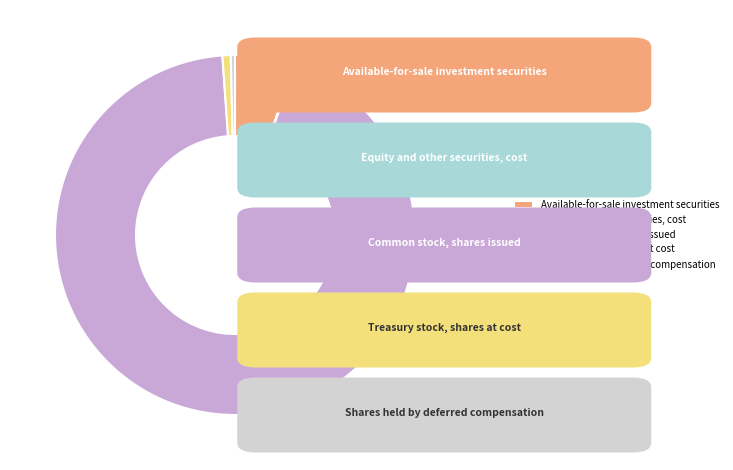

Do Shares held by deferred compensation and Common stock, shares issued together represent more than half of the pie?

Yes